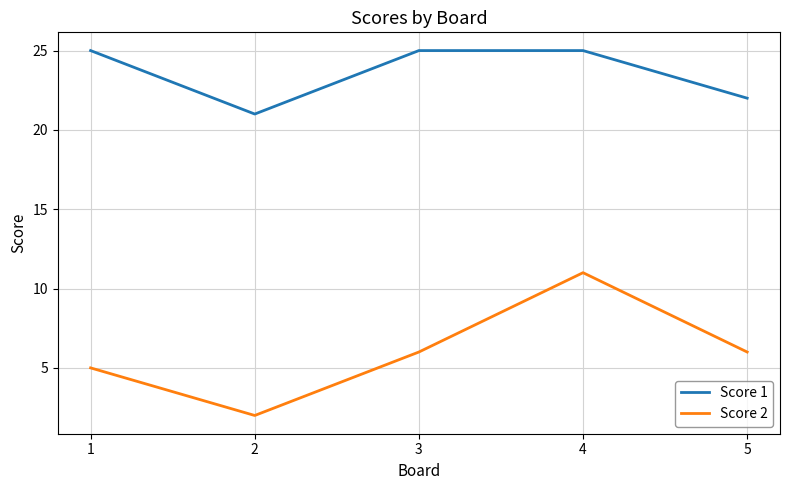

How many lines are shown in the chart?

2